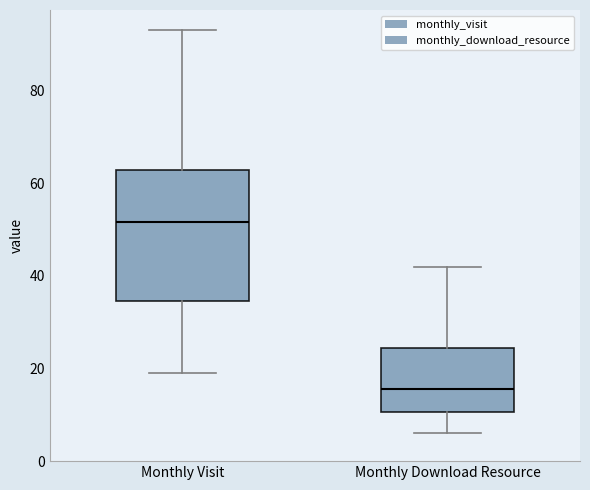

Where does the lower whisker of the box for Monthly Visit end on the y-axis? The values are not printed on the chart, so give them approximately, as read against the axis.

20